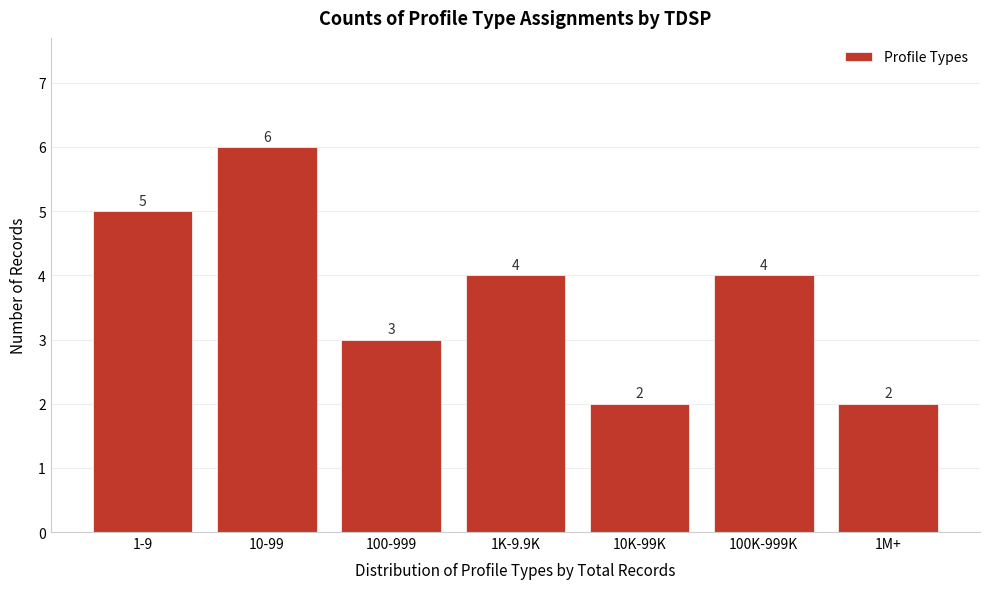

Reading left to right, what are all the values shown in this chart?

5	6	3	4	2	4	2